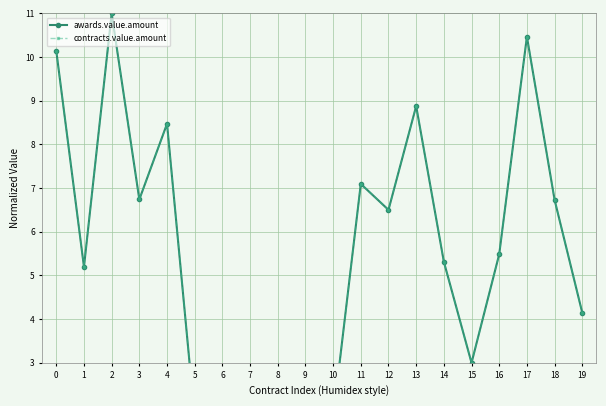

What is the total value across all series at 7?

3.5